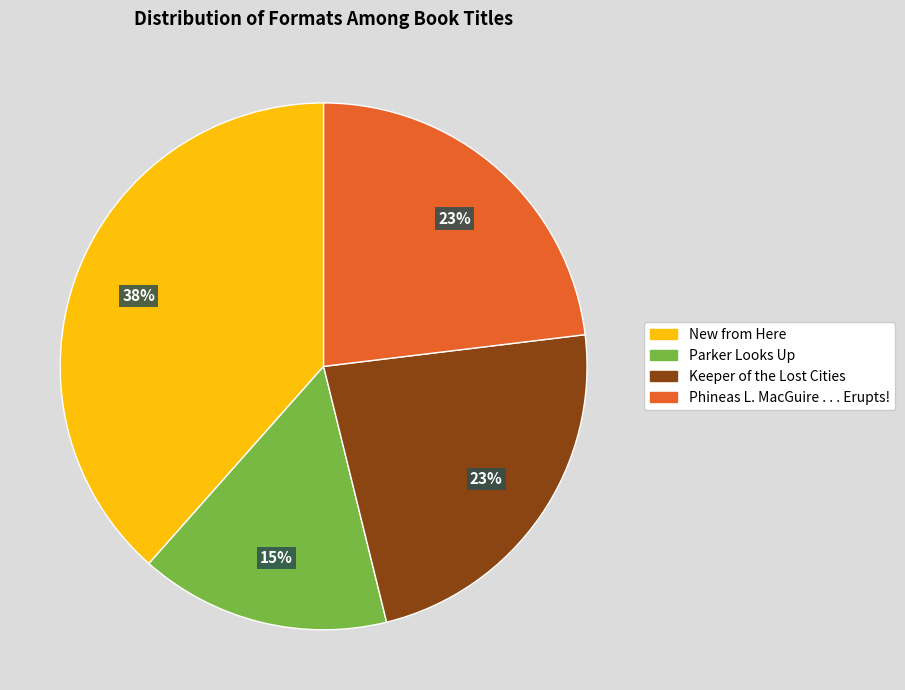

Between Keeper of the Lost Cities and Parker Looks Up, which is larger?

Keeper of the Lost Cities